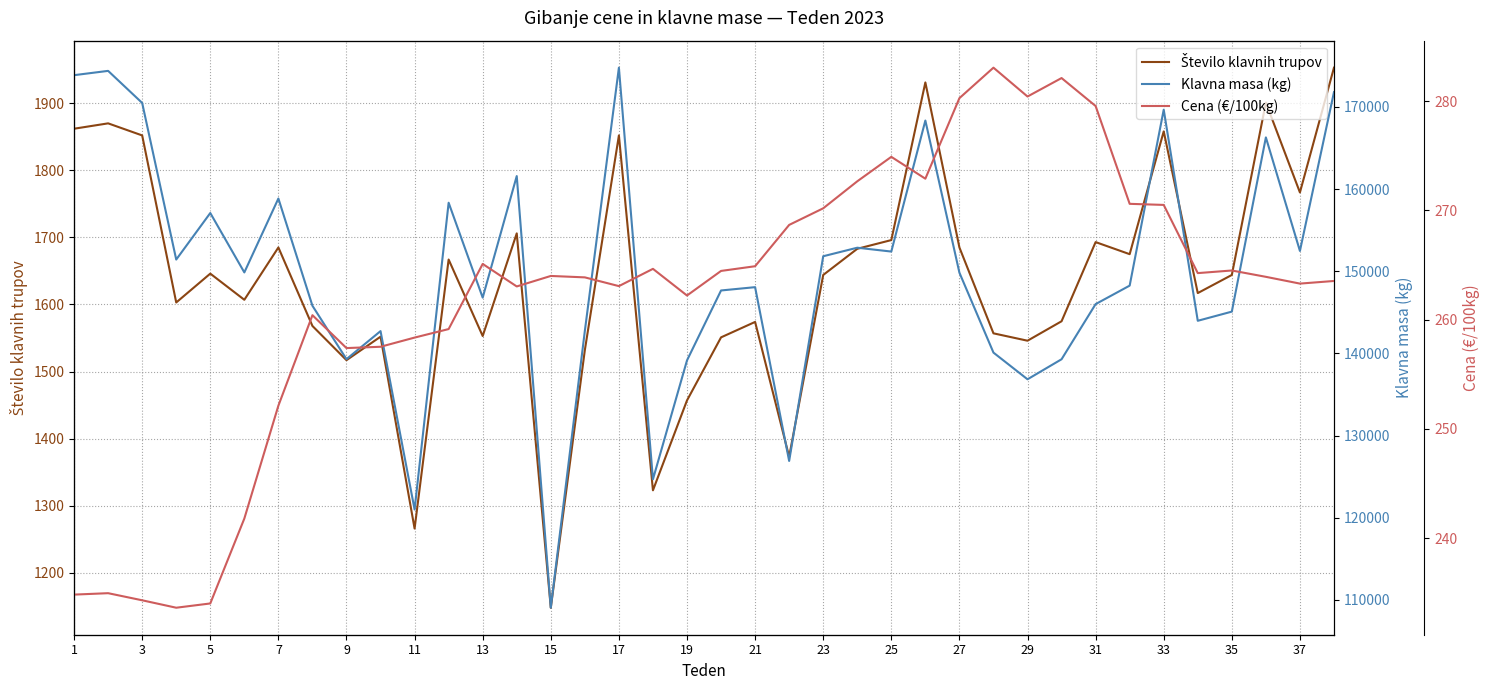

What is the highest value of the Cena (€/100kg) series?

283.1